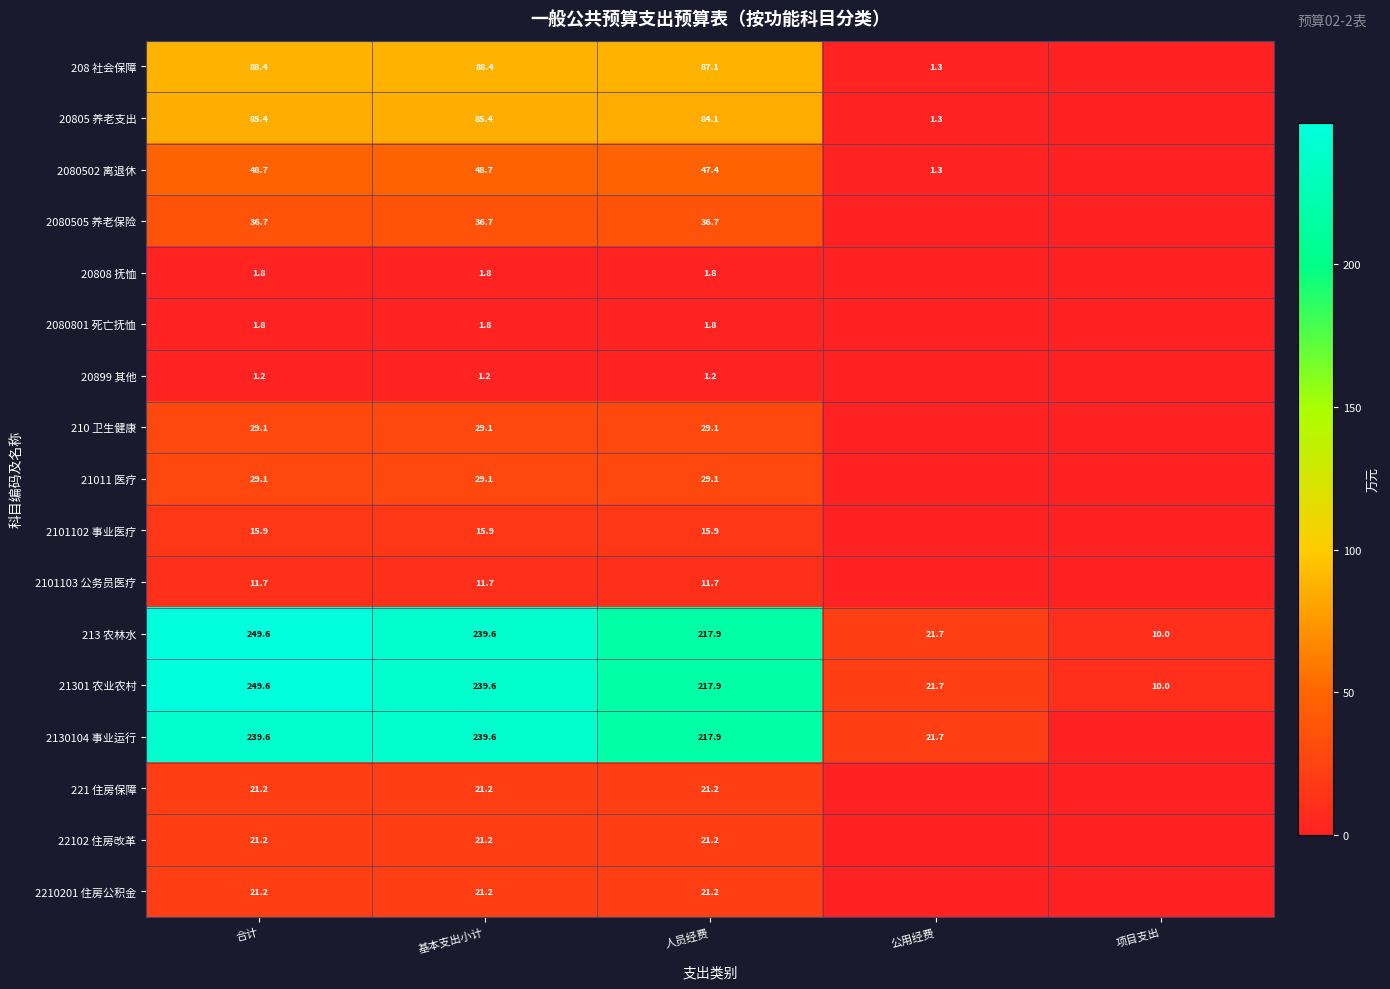

What is the difference between the highest and lowest values at 人员经费?

216.7